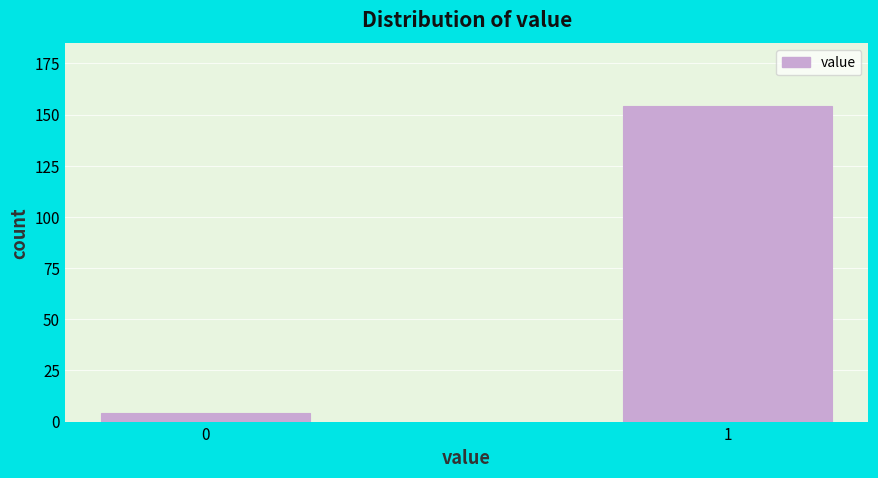

Reading right to left, list all the values displayed in this chart.

154	4